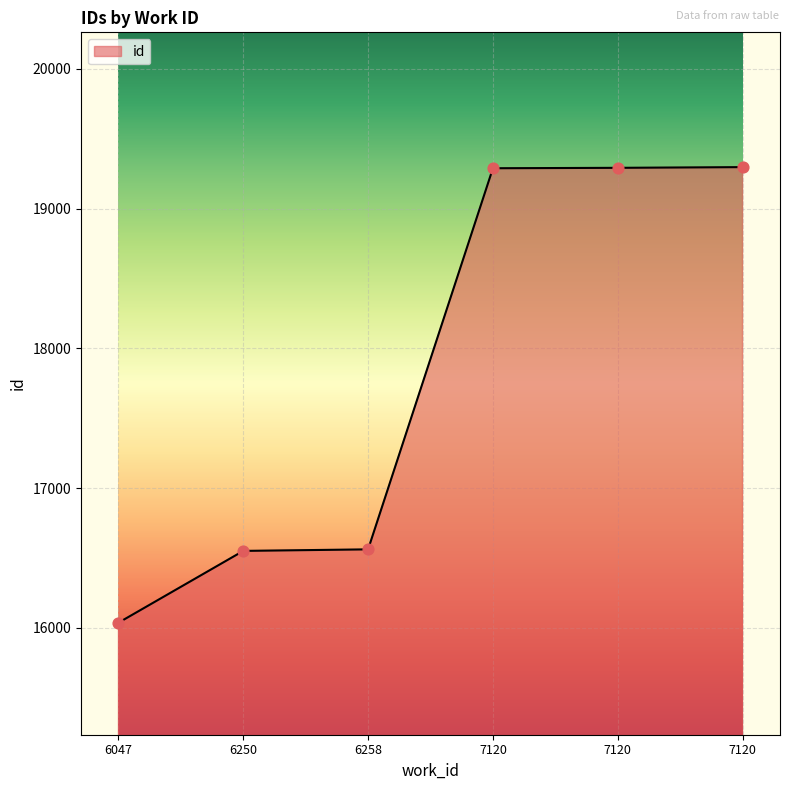

Which has a higher value, 7120 or 7120?

7120